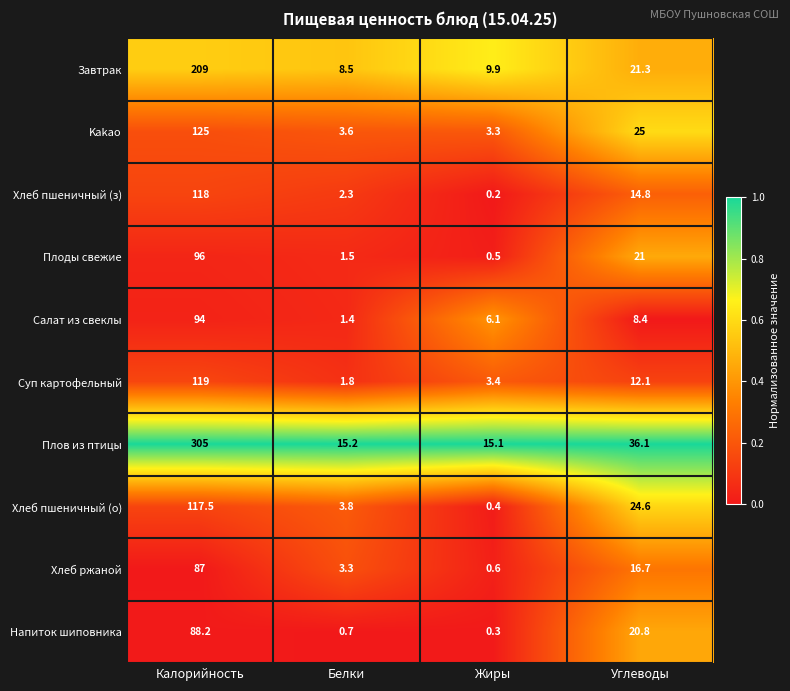

At how many categories does at least one series exceed 0?

4